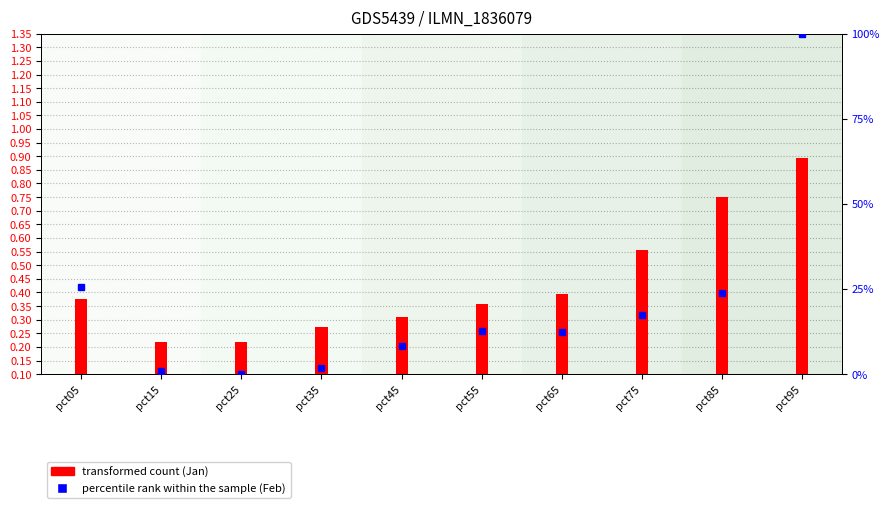

The Jan (transformed count) series shows 0.2 at pct55. True or false?

False